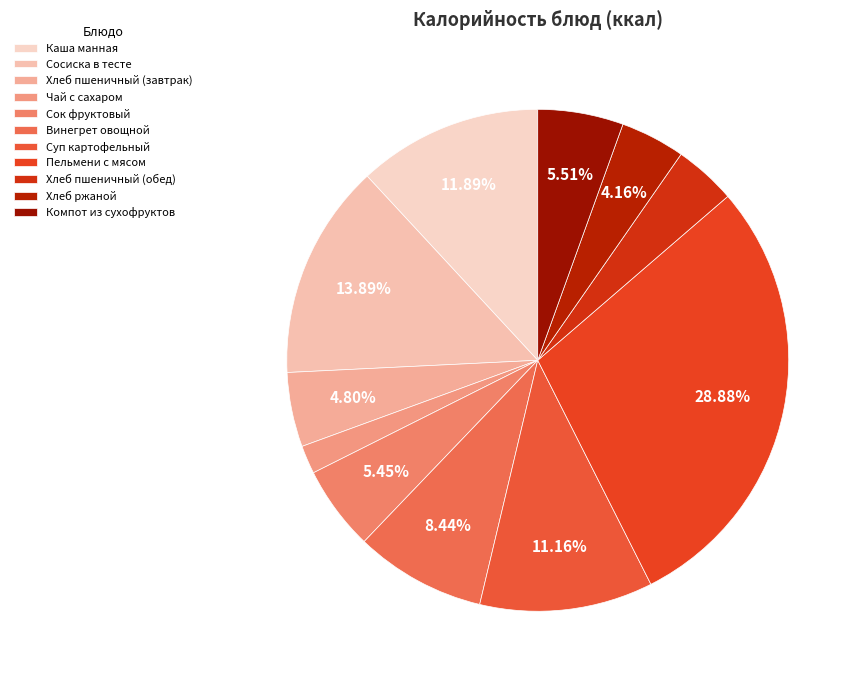

True or false: Компот из сухофруктов accounts for 6% of the total.

True